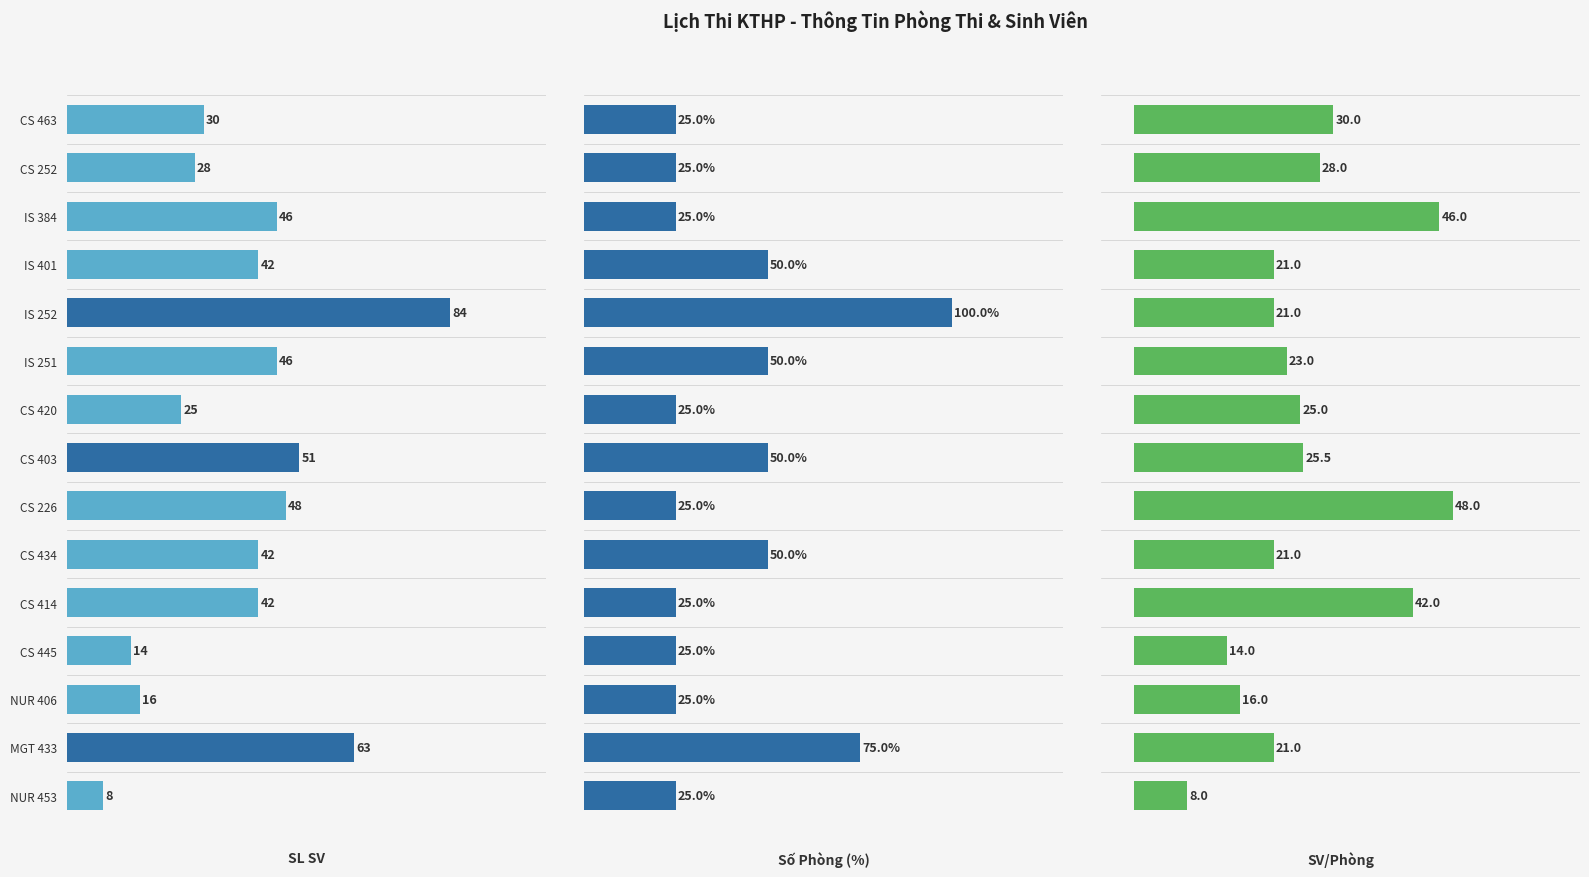

The value of SV/Phòng at IS 401 is 21.0. True or false?

True